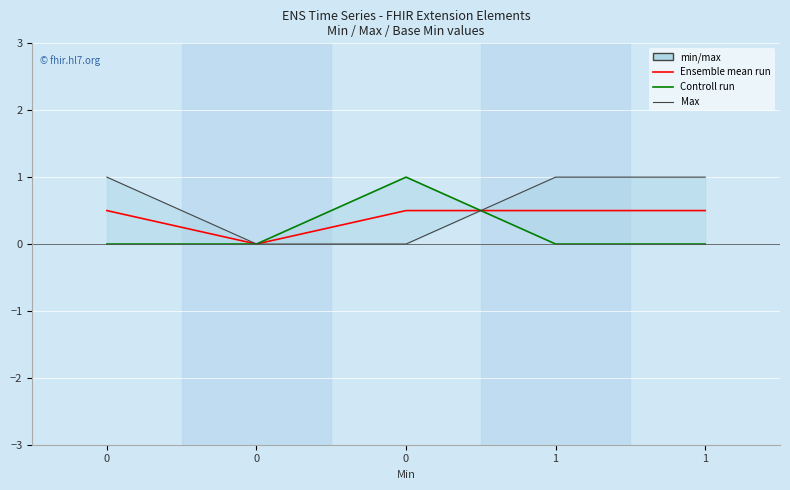

List the labels in order of Max value, largest first.

0, 1, 1, 0, 0